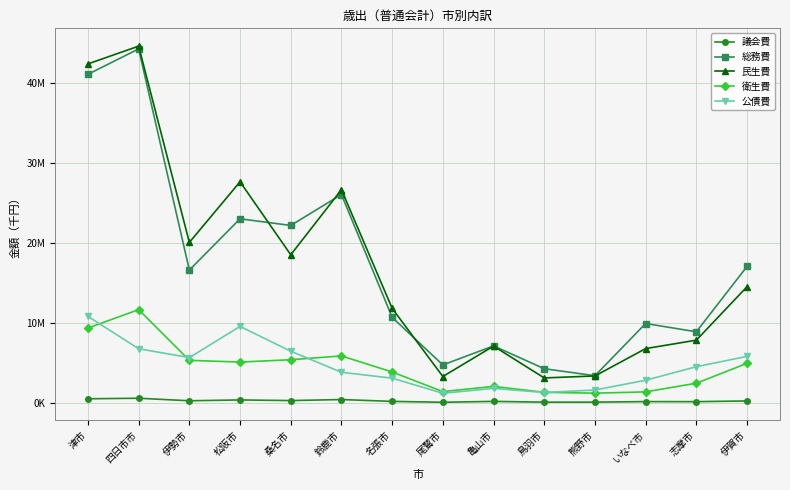

What is the approximate value of 衛生費 at 名張市, to the nearest 10?

3901010